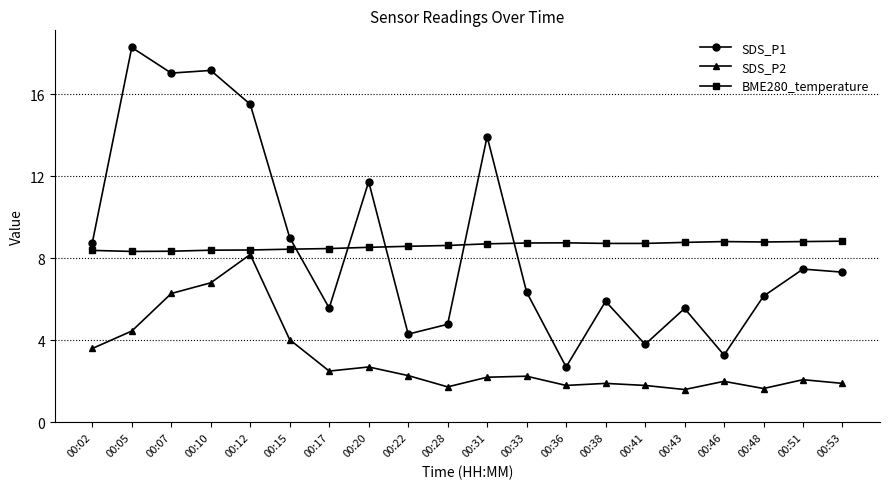

Where is SDS_P2 nearest to the value 4?

00:15